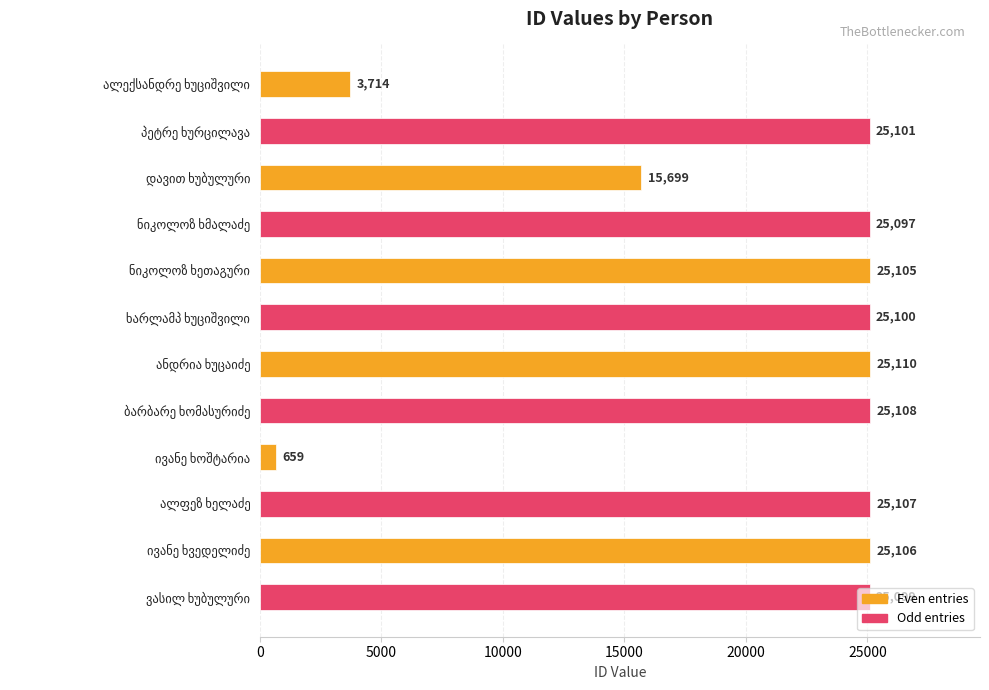

What is the value of the 12th bar from the top?

25099